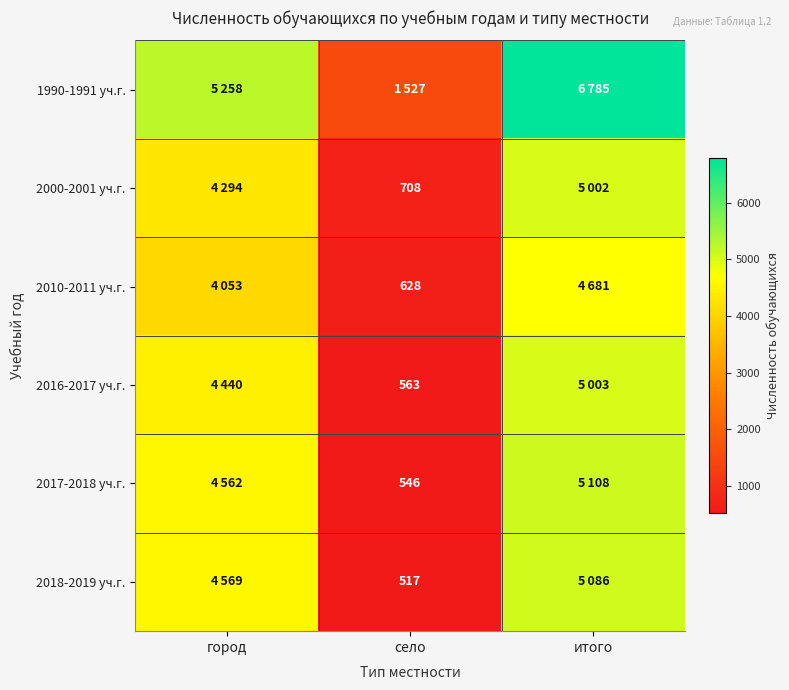

The value of 2017-2018 уч.г. at село is 546. True or false?

True